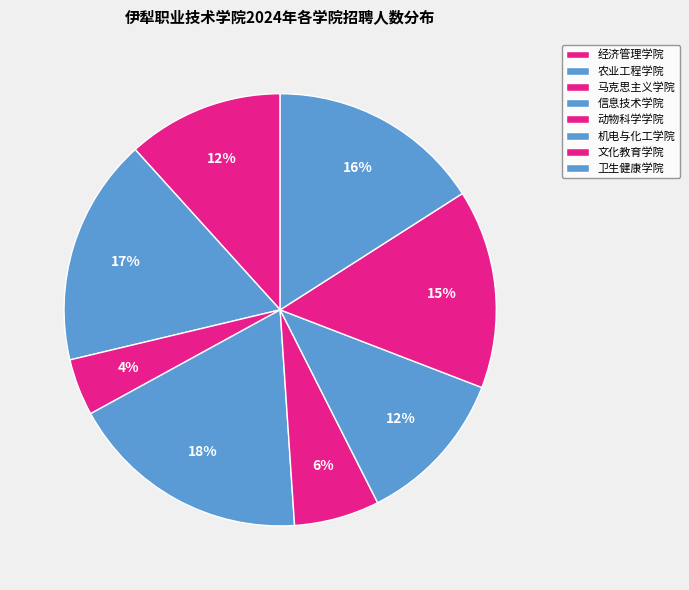

How many segments does this pie chart have?

8